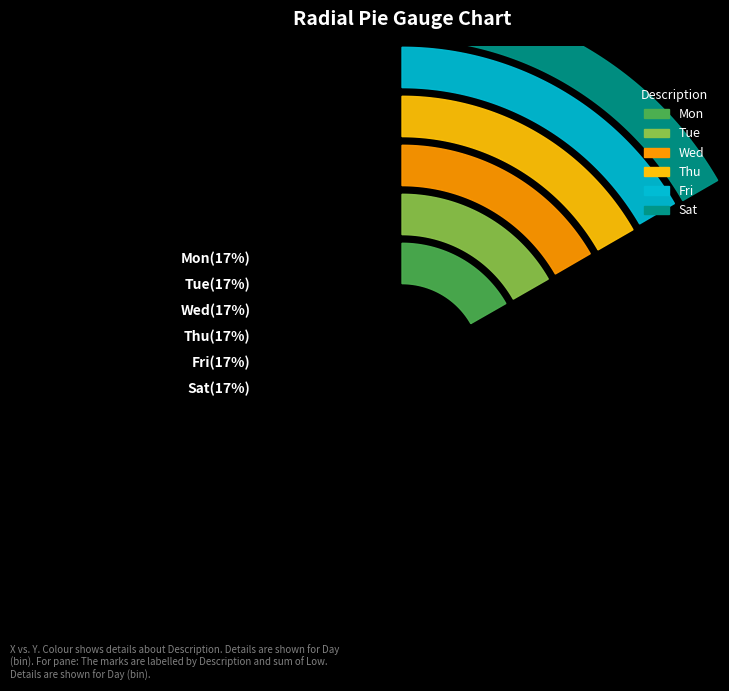

Between Fri and Thu, which is larger?

Thu